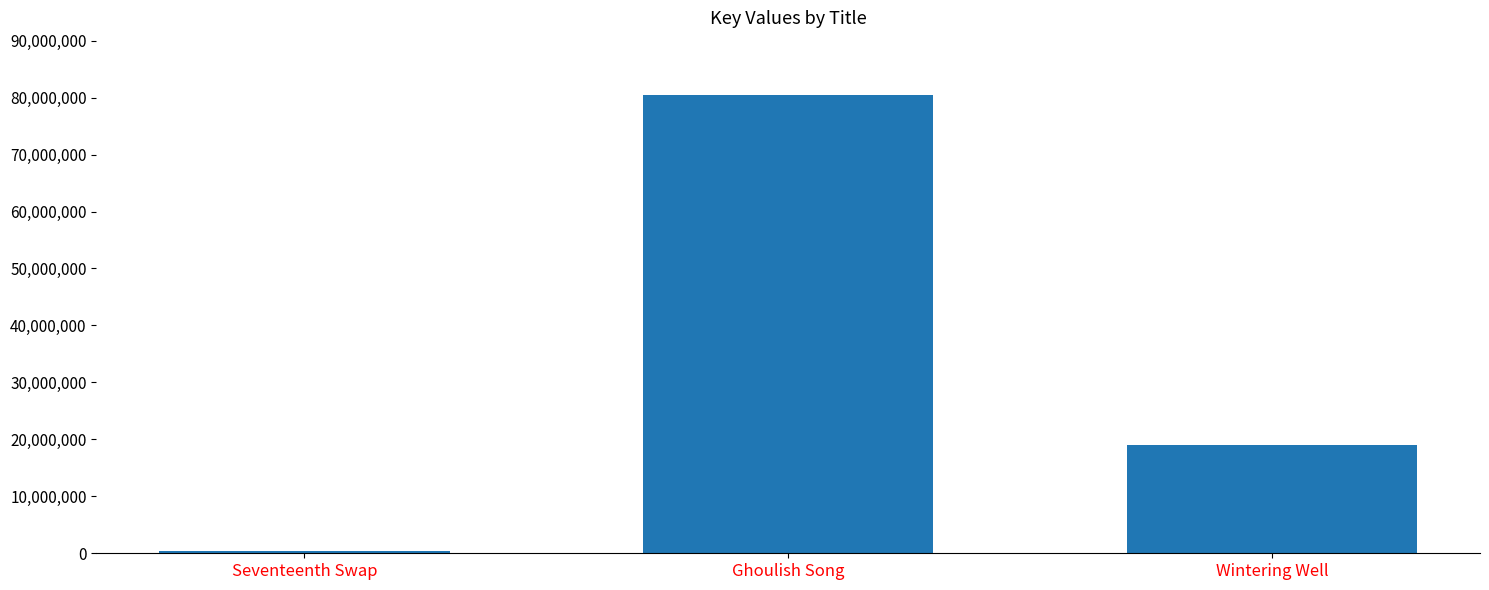

Where is the data nearest to the value 40376672?

Wintering Well